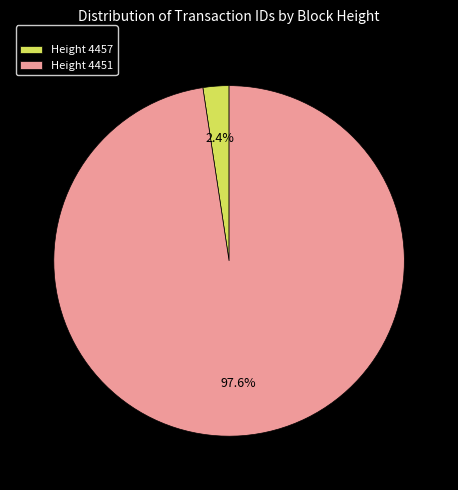

Which slice is the smallest?

Height 4457